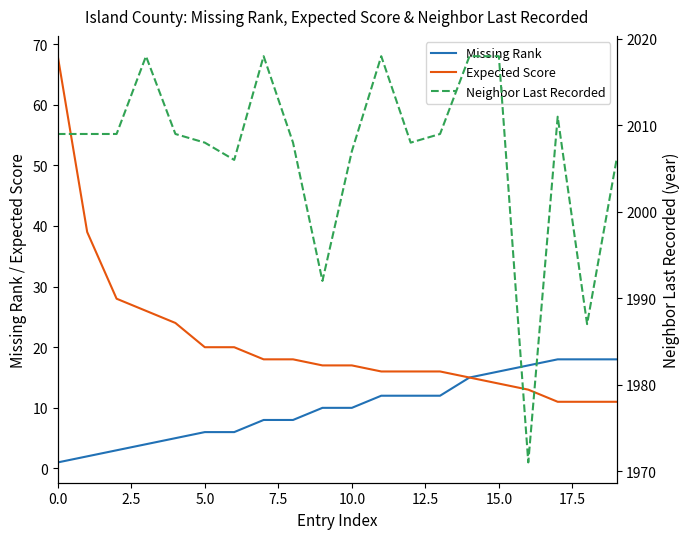

Is the value of Expected Score at 14 greater than the value of Neighbor Last Recorded at 10?

No